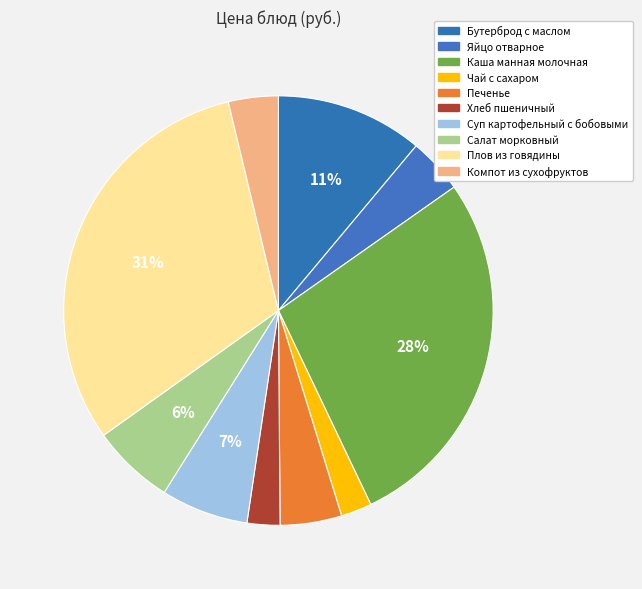

To the nearest percent, what is the average slice percentage?

10%